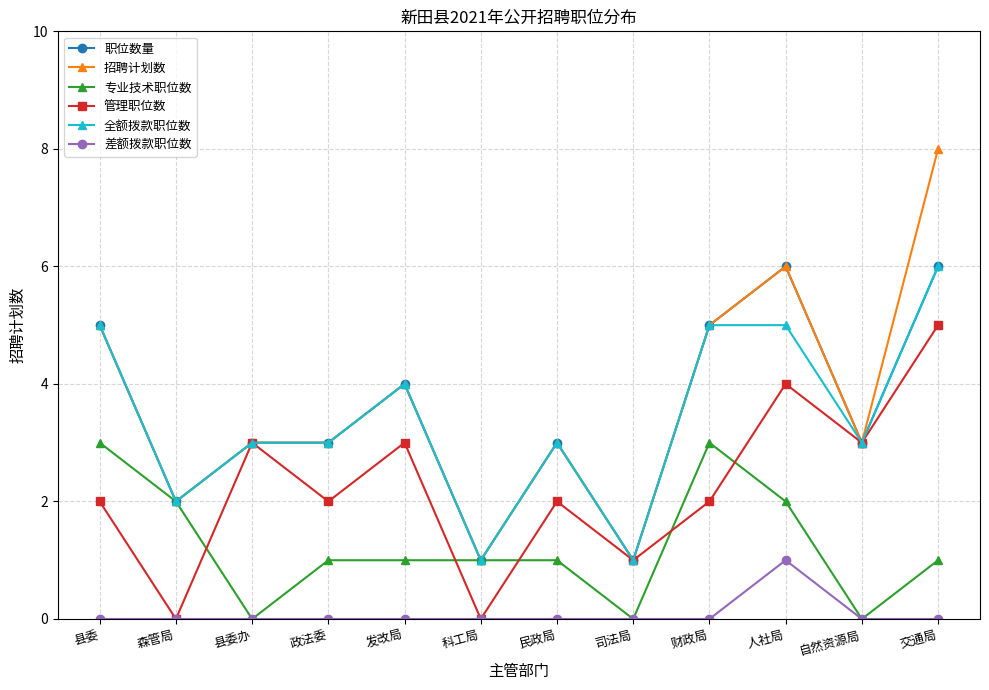

True or false: 全额拨款职位数 has more than 0 points higher than both neighbors.

True